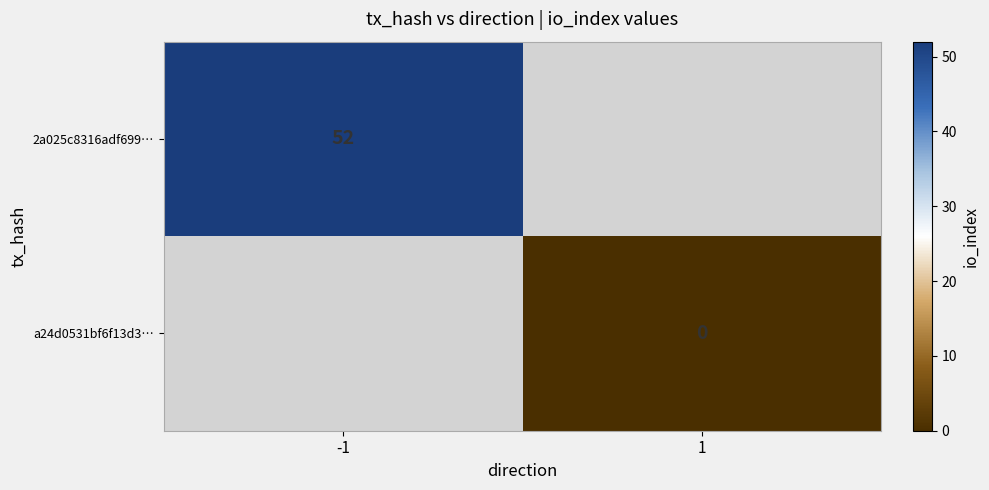

Which label corresponds to the smallest value in the chart?

1